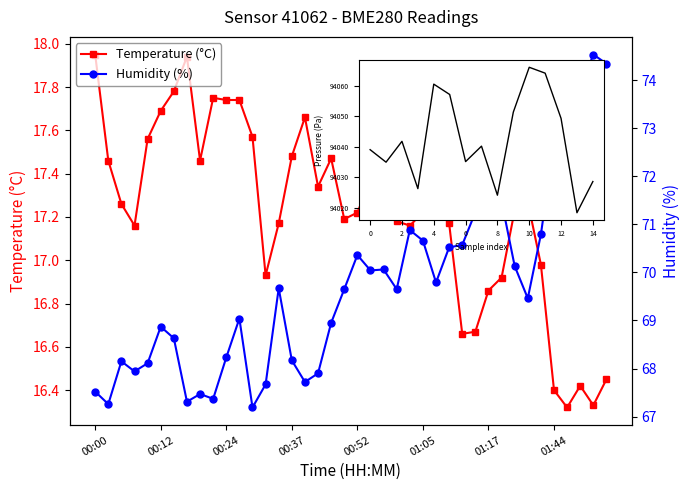

How many data points in humidity are less than 69?

17